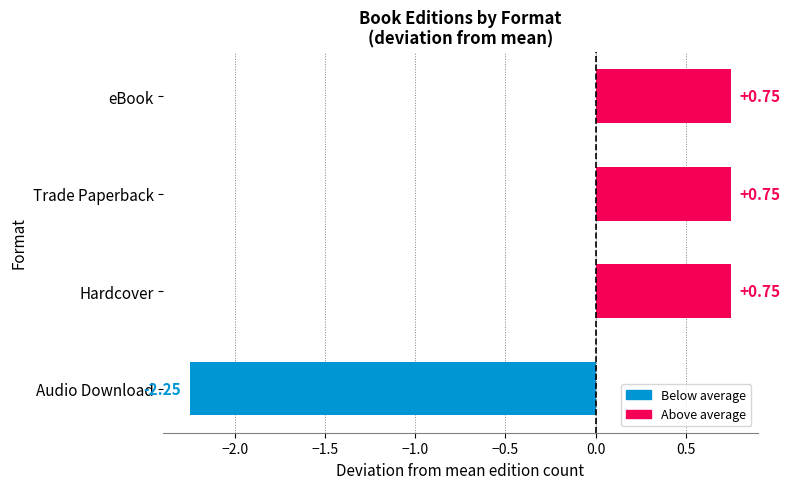

At which category does the chart reach its minimum across all series?

Audio Download